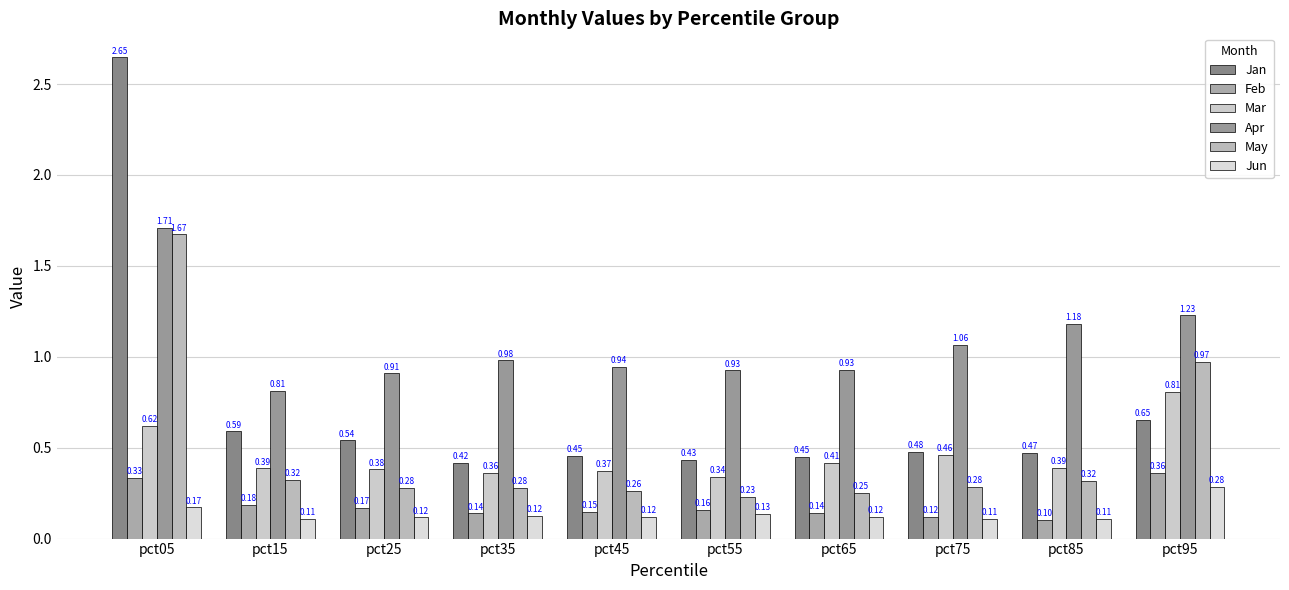

What is the difference between the May values at pct85 and pct65?

0.1